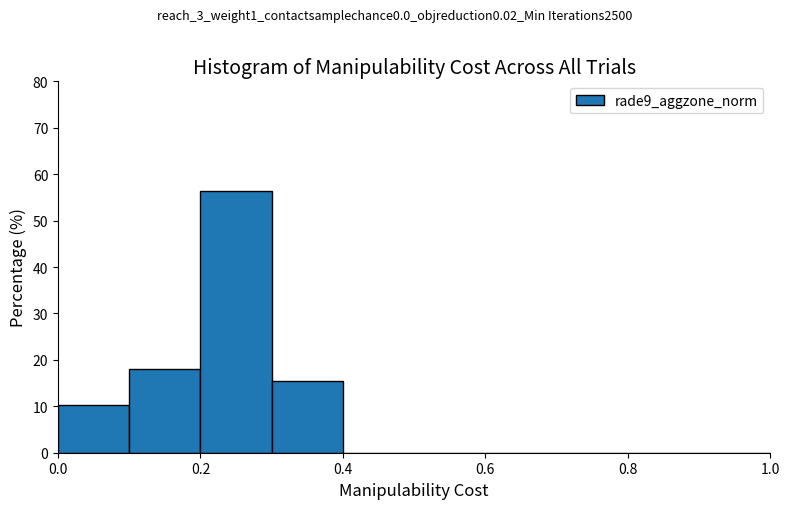

Reading left to right, transcribe this chart: for each bar, give the range it covers on the x-axis and its height. The values are not printed on the chart, so give them approximately, as read against the axis.

0.0 to 0.1: 10
0.1 to 0.2: 18
0.2 to 0.3: 56
0.3 to 0.4: 15
0.4 to 0.5: 0
0.5 to 0.6: 0
0.6 to 0.7: 0
0.7 to 0.8: 0
0.8 to 0.9: 0
0.9 to 1.0: 0